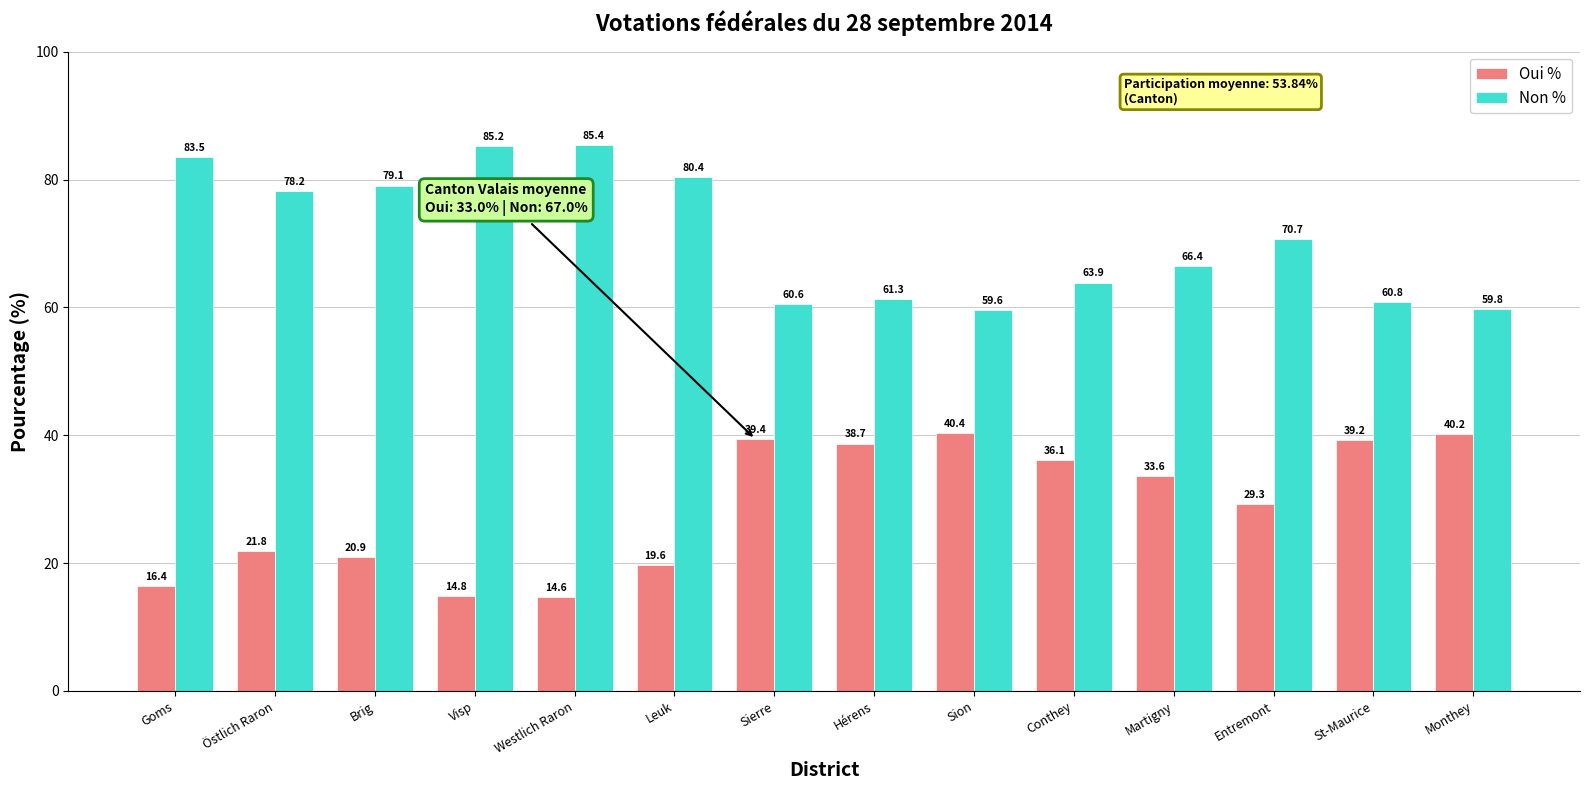

What is the difference between the maximum and minimum values in the Oui % series?

25.7